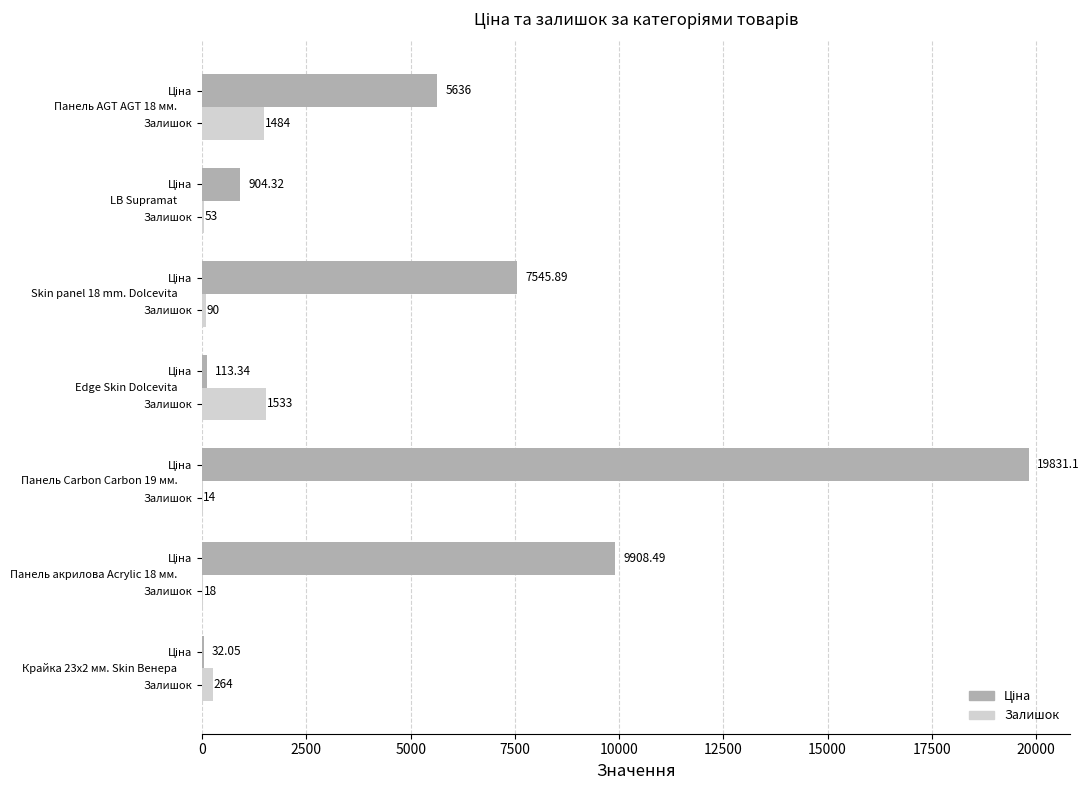

Rank the series by their average value, from lowest to highest.

Залишок, Ціна